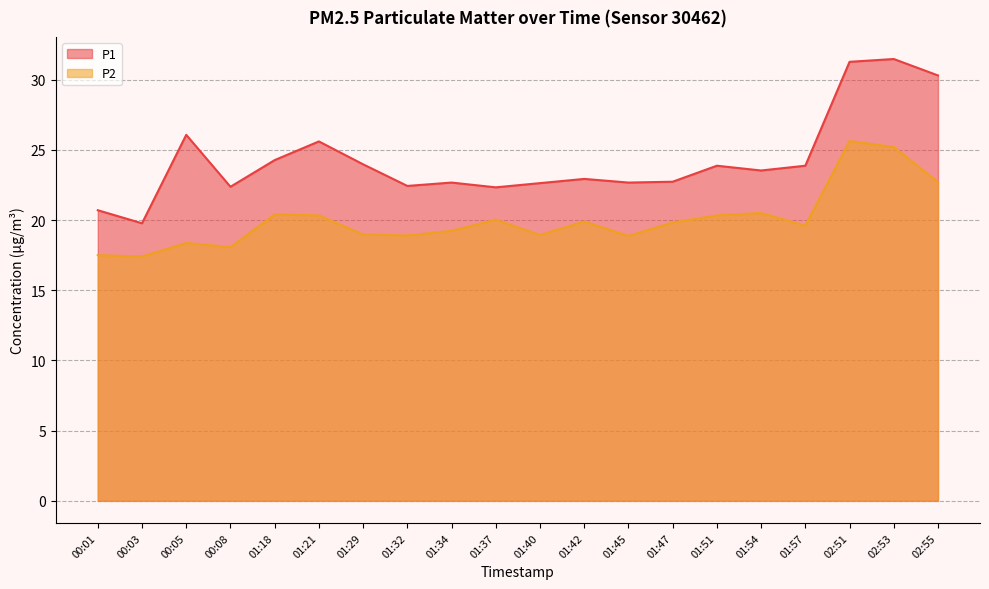

What value does the P2 series have at 01:45?

18.9